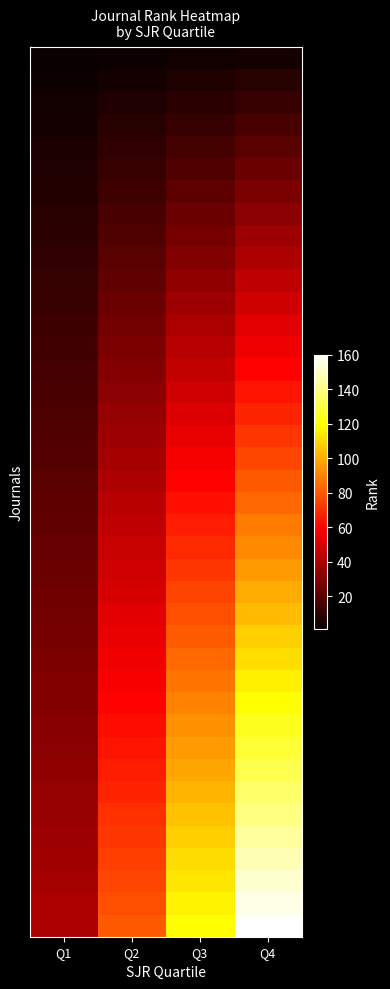

Between Q2 and Q3, which is larger?

Q3